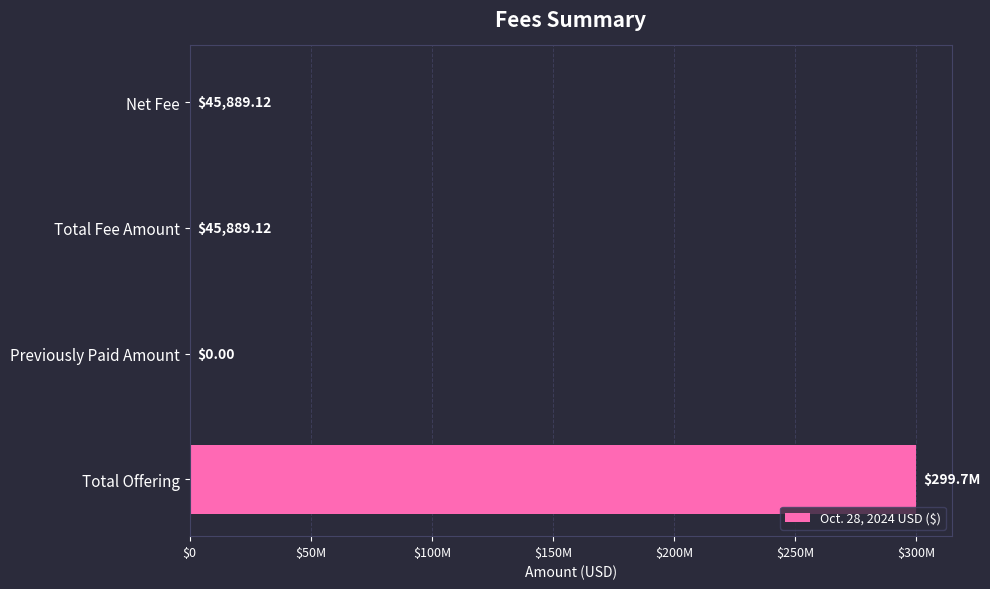

How many bars are there in total?

4